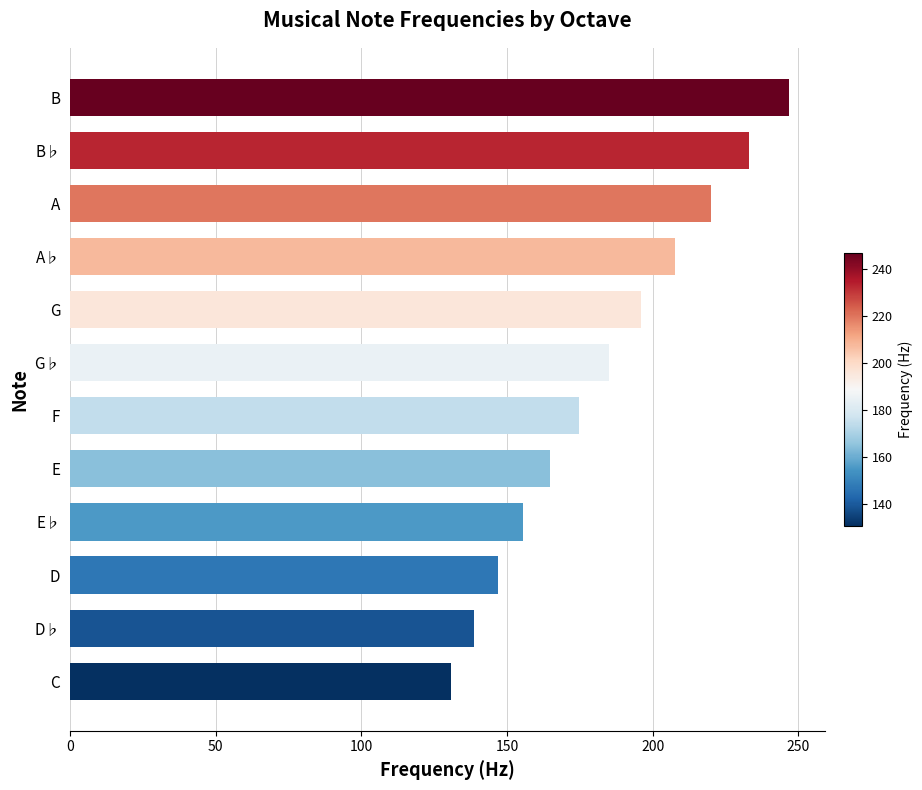

Rank the categories by value from highest to lowest.

B, B♭, A, A♭, G, G♭, F, E, E♭, D, D♭, C